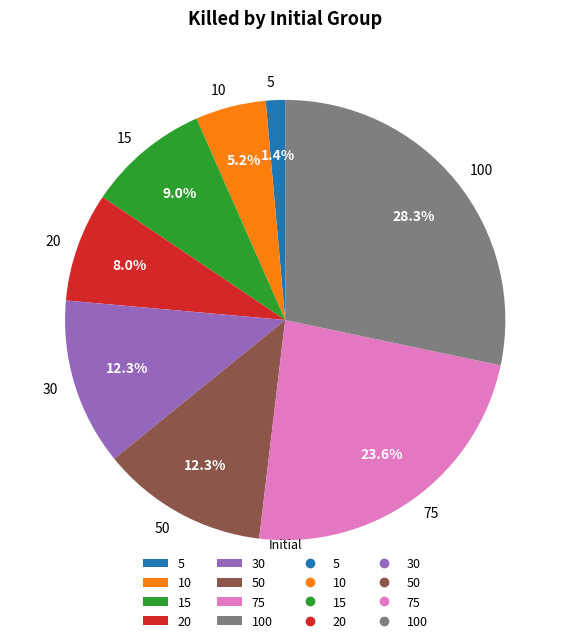

Which category has the biggest portion of the pie?

100